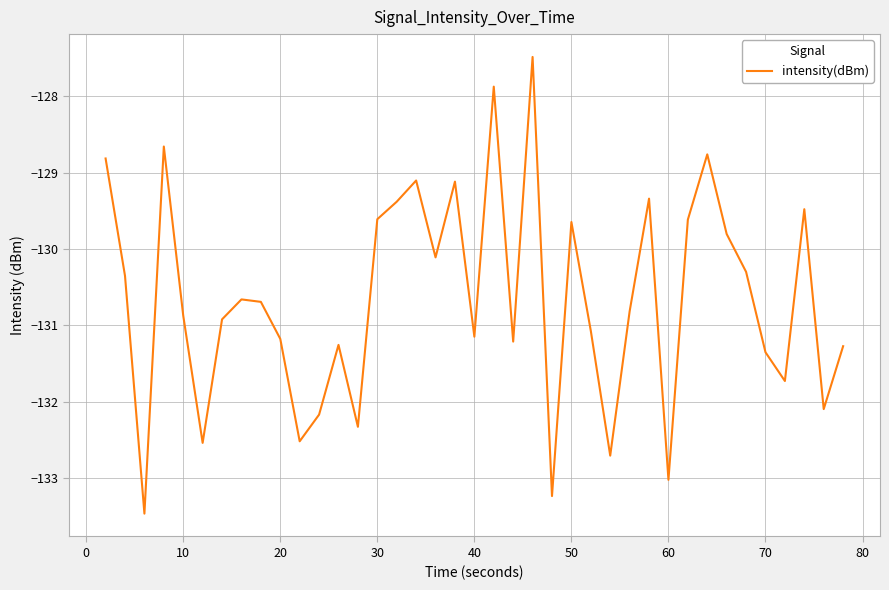

What is the difference between the maximum and minimum values?

6.0